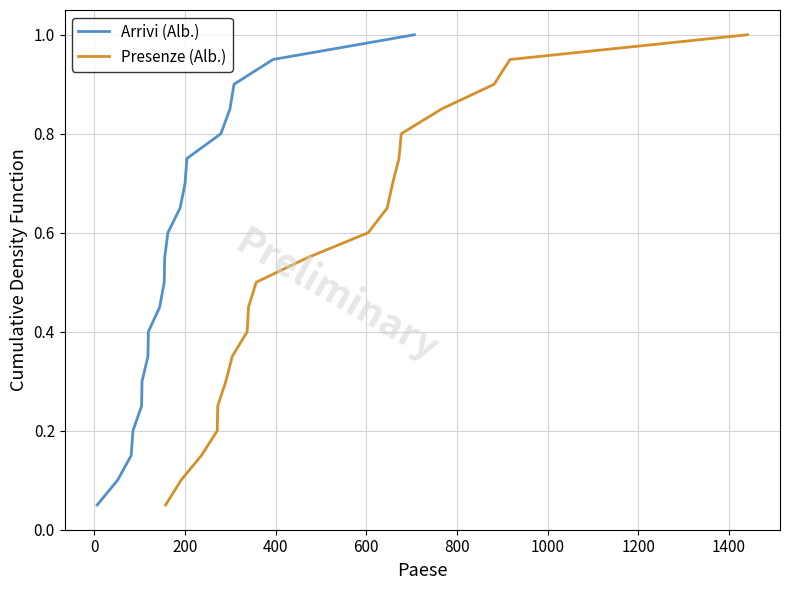

True or false: Arrivi (Alb.) and Presenze (Alb.) intersect in this chart.

False